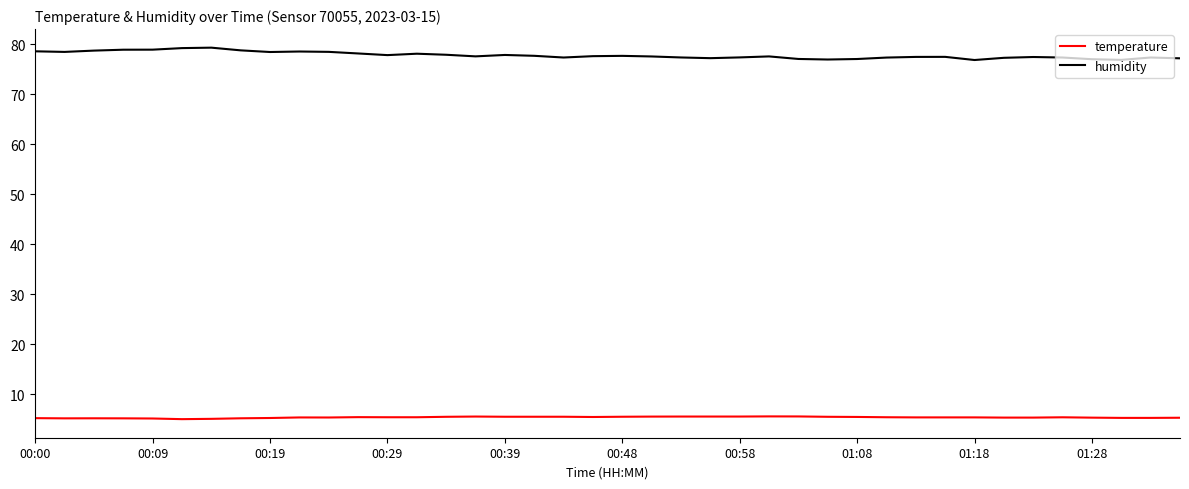

True or false: humidity and temperature cross at least once.

False